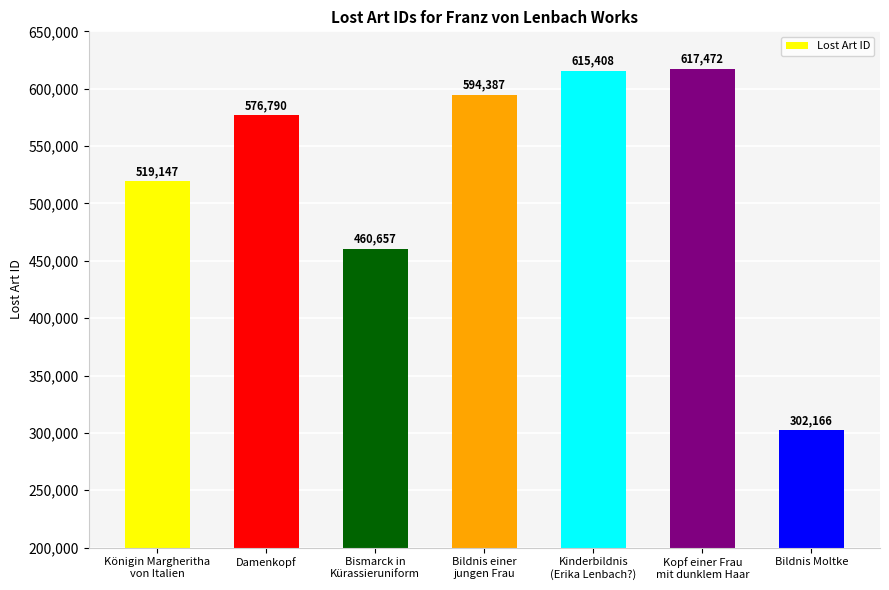

True or false: the data shows 460657 at Bismarck in
Kürassieruniform.

True